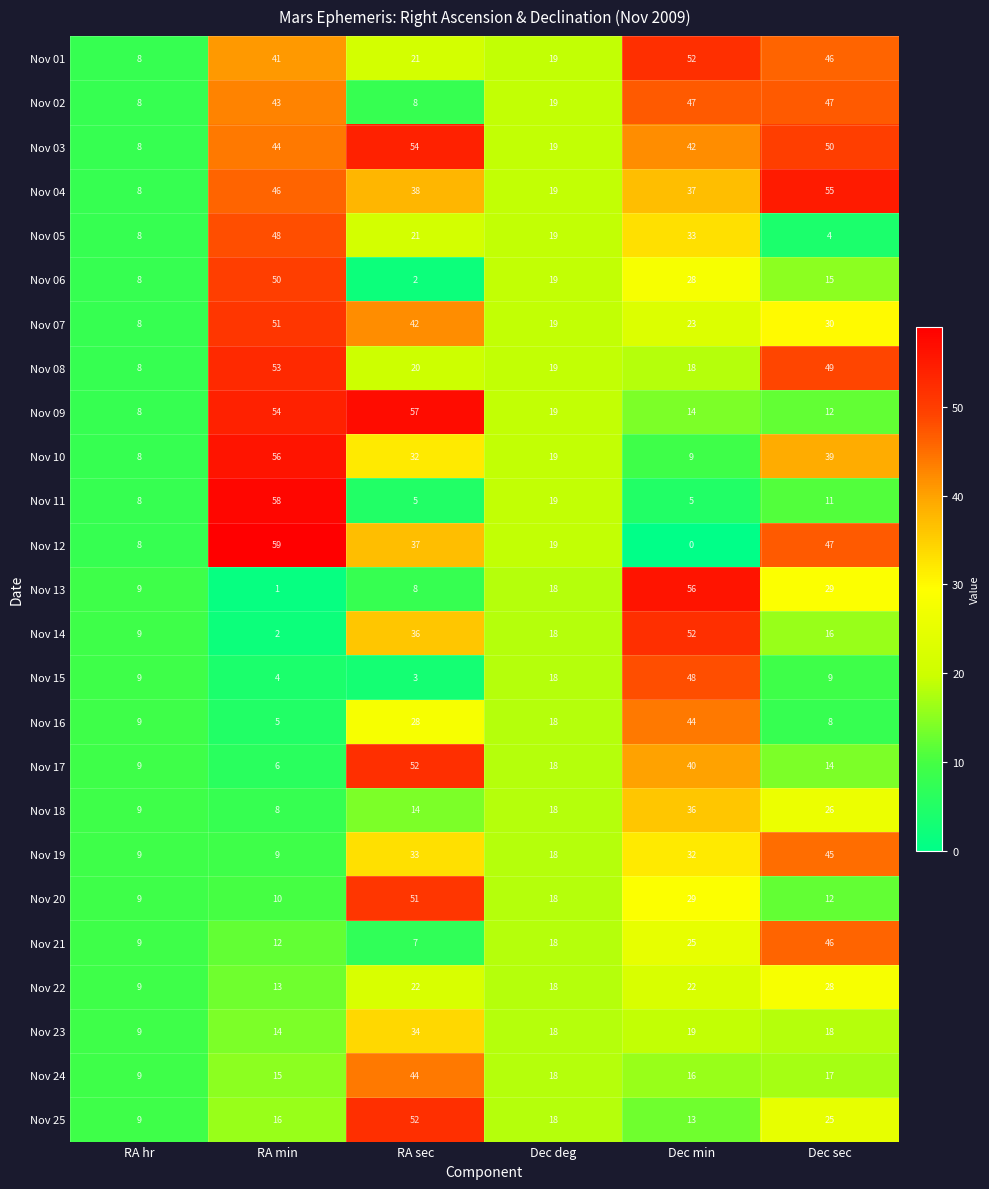

What is the difference between the maximum and minimum values in the Nov 25 series?

43